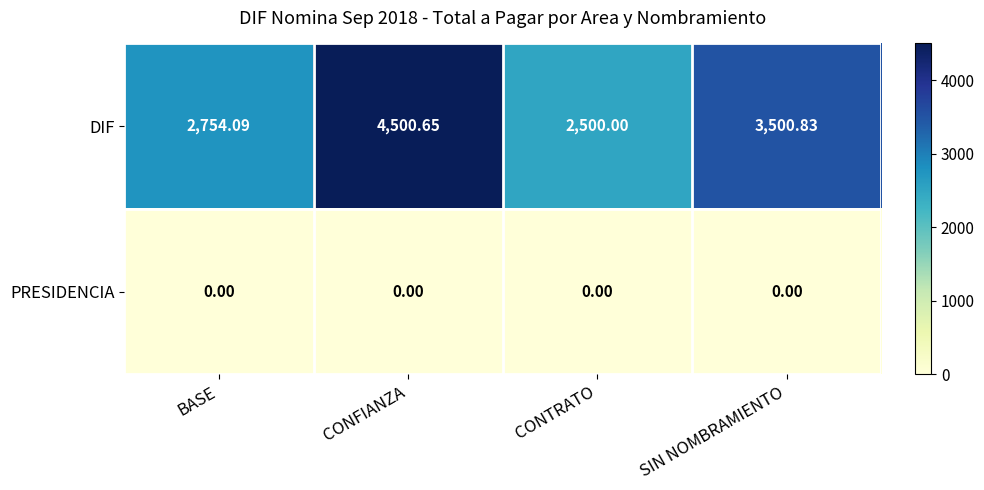

Which series has the largest range (max minus min)?

DIF